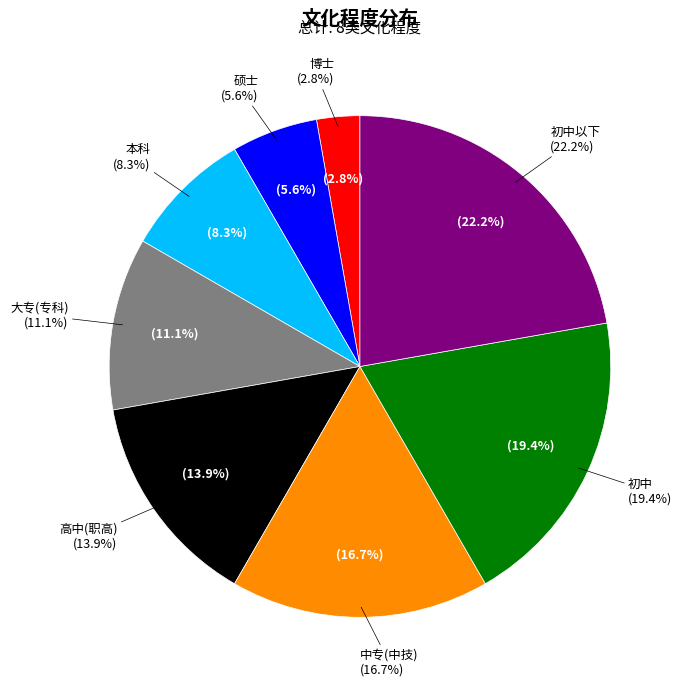

The 初中 slice represents 19% of the pie. True or false?

True